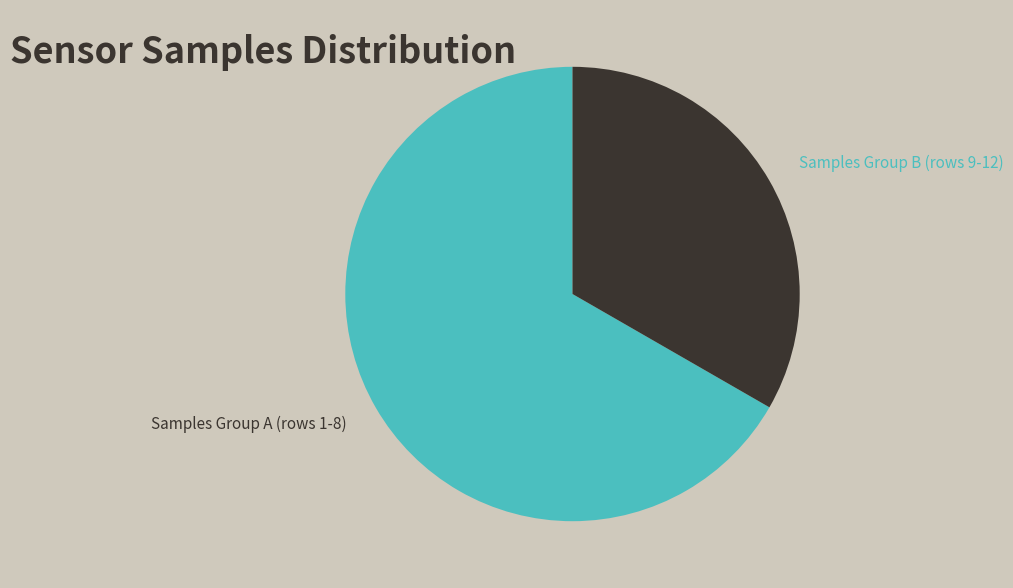

Is there any slice that represents more than half of the pie?

Yes